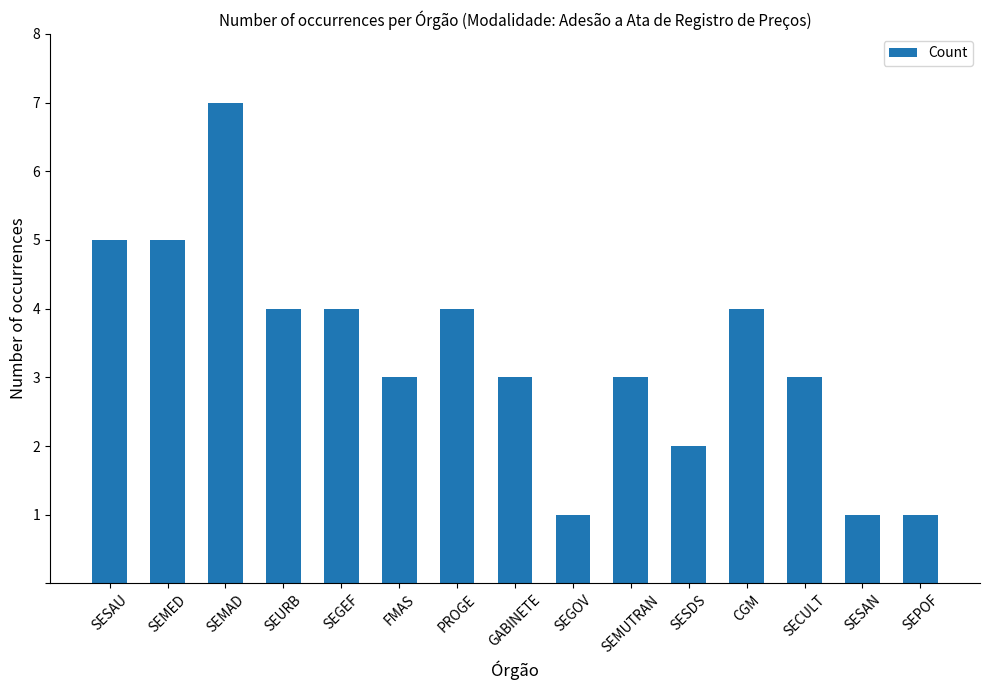

True or false: the data shows 6 at SEURB.

False